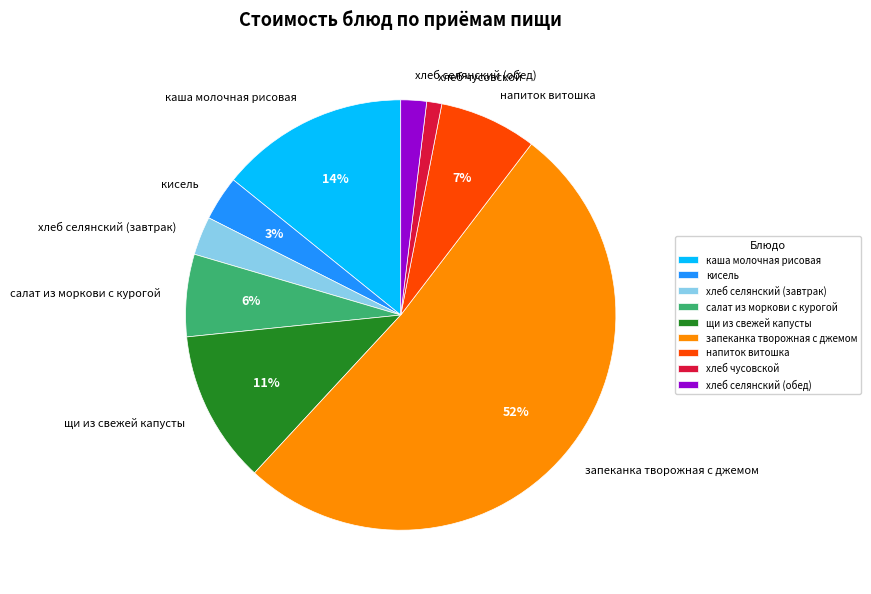

Approximately how many times larger is the value at хлеб селянский (завтрак) compared to салат из моркови с курогой?

0.5